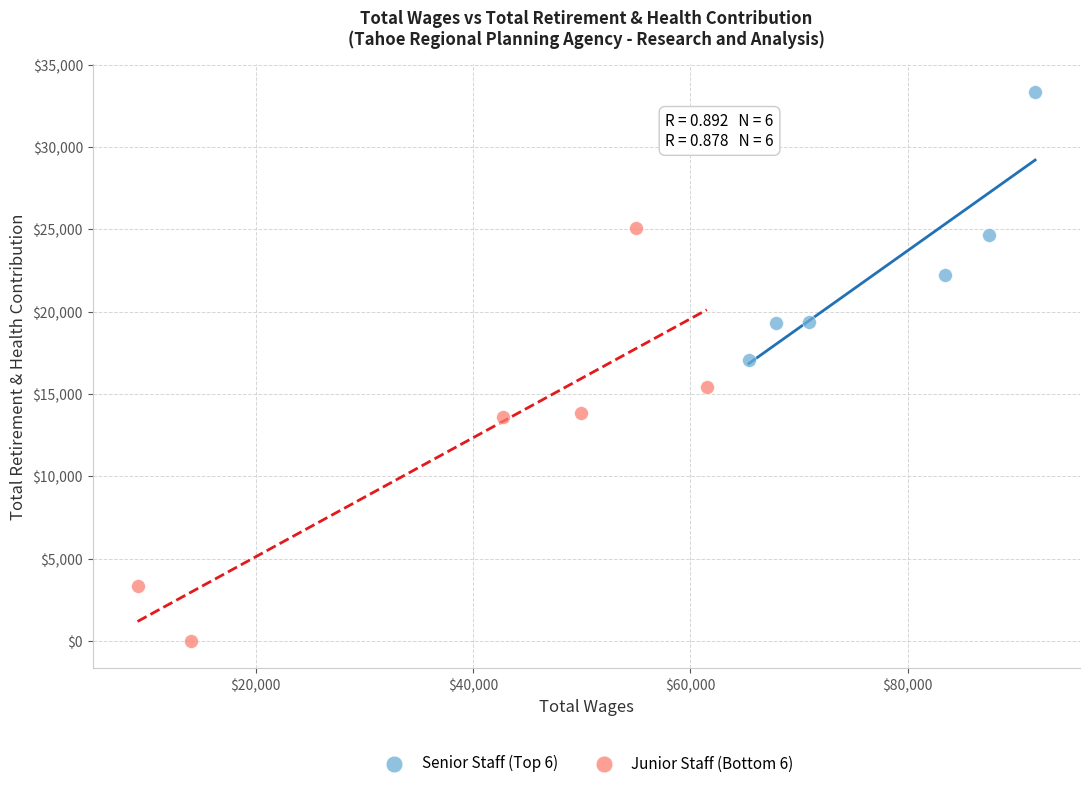

Which series reaches the maximum Y coordinate?

Senior Staff (Top 6)